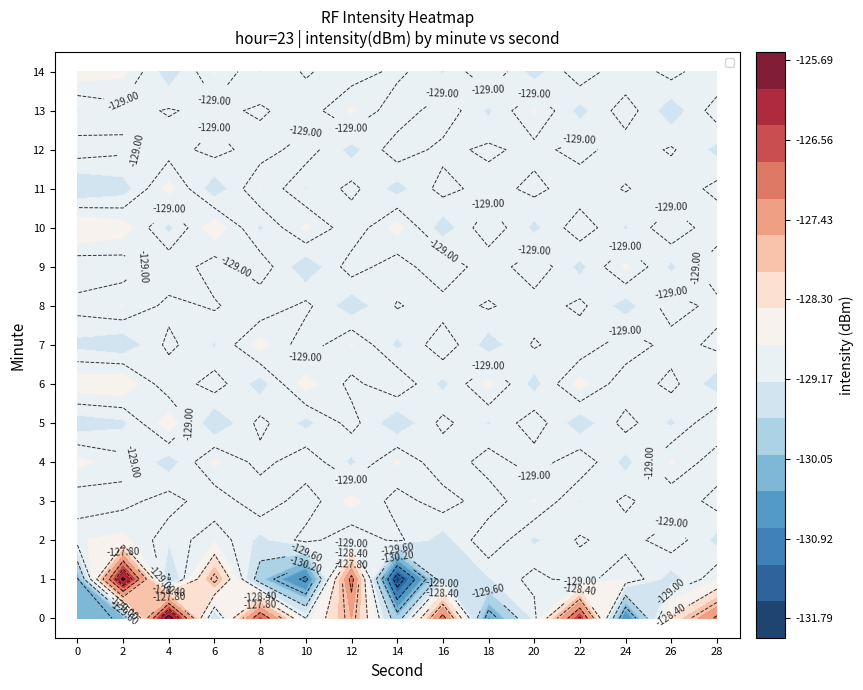

True or false: 12 has a value of -129.1 at 16.

True